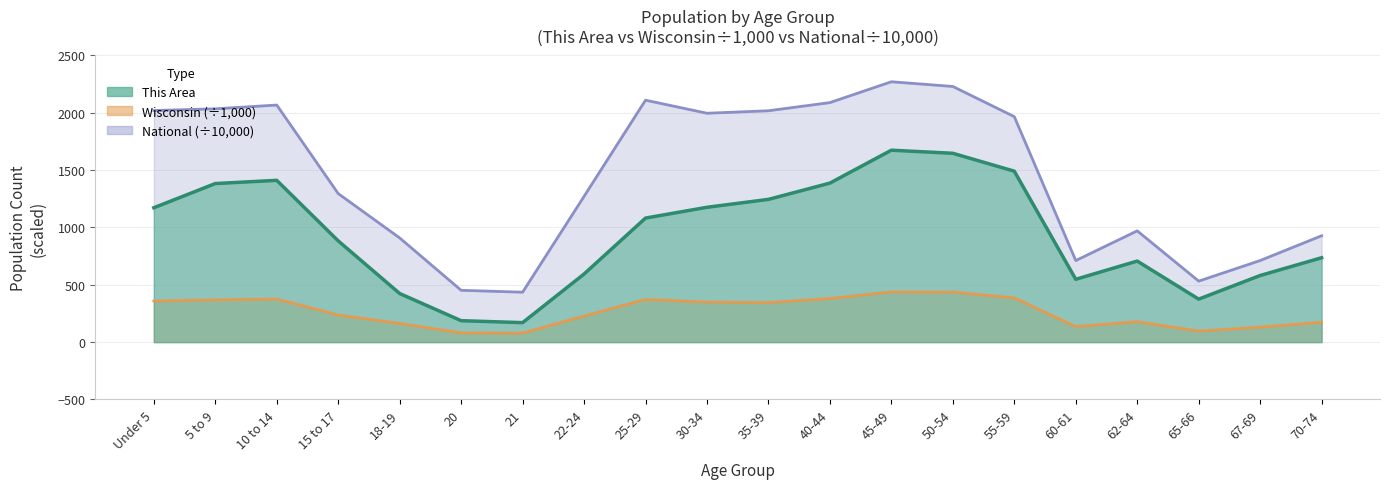

Where does the Wisconsin series first go above 345?

Under 5